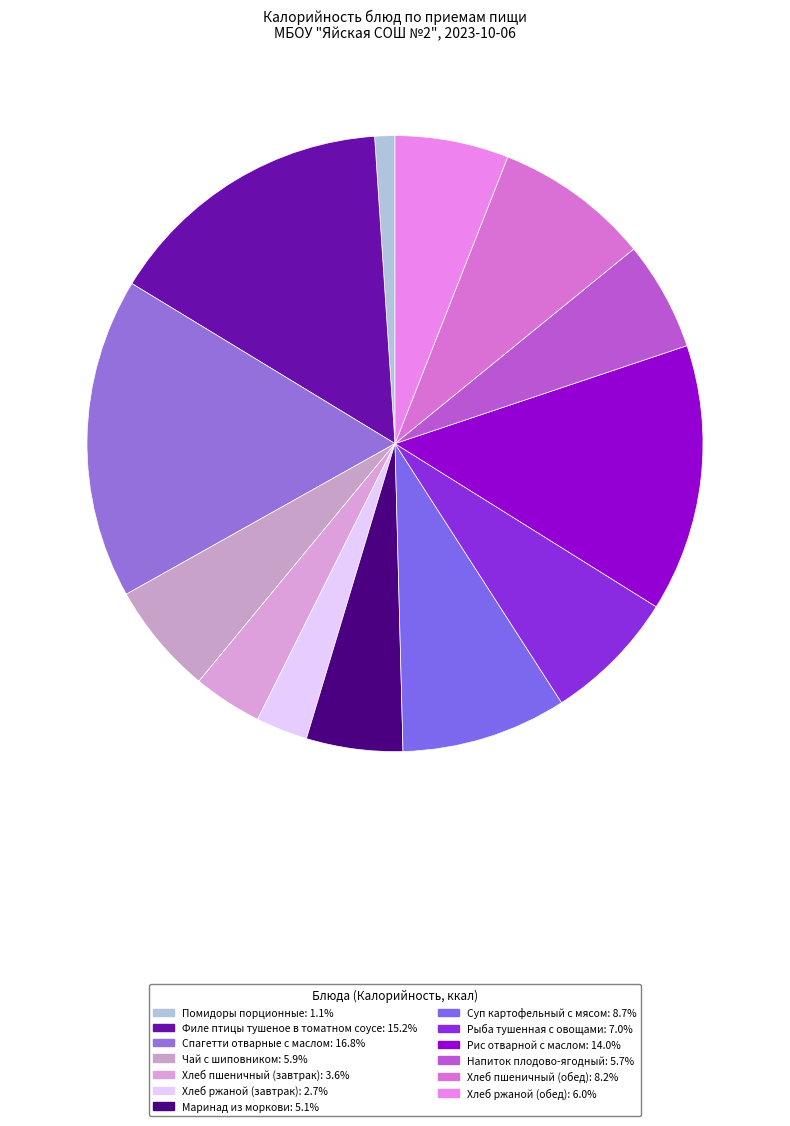

Which has a higher value, Рис отварной с маслом or Маринад из моркови?

Рис отварной с маслом